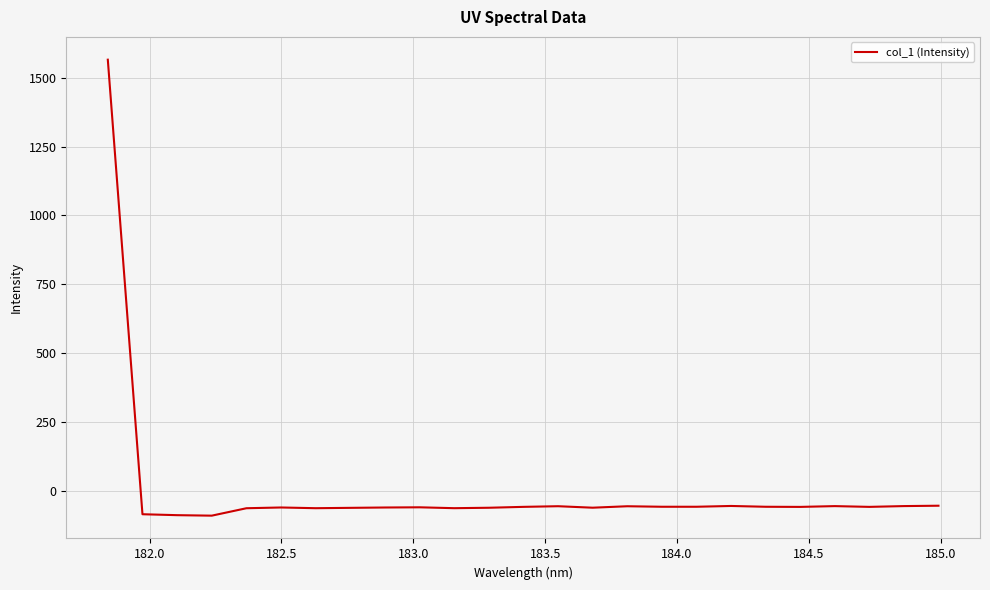

What is the maximum value shown in the chart?

1565.0